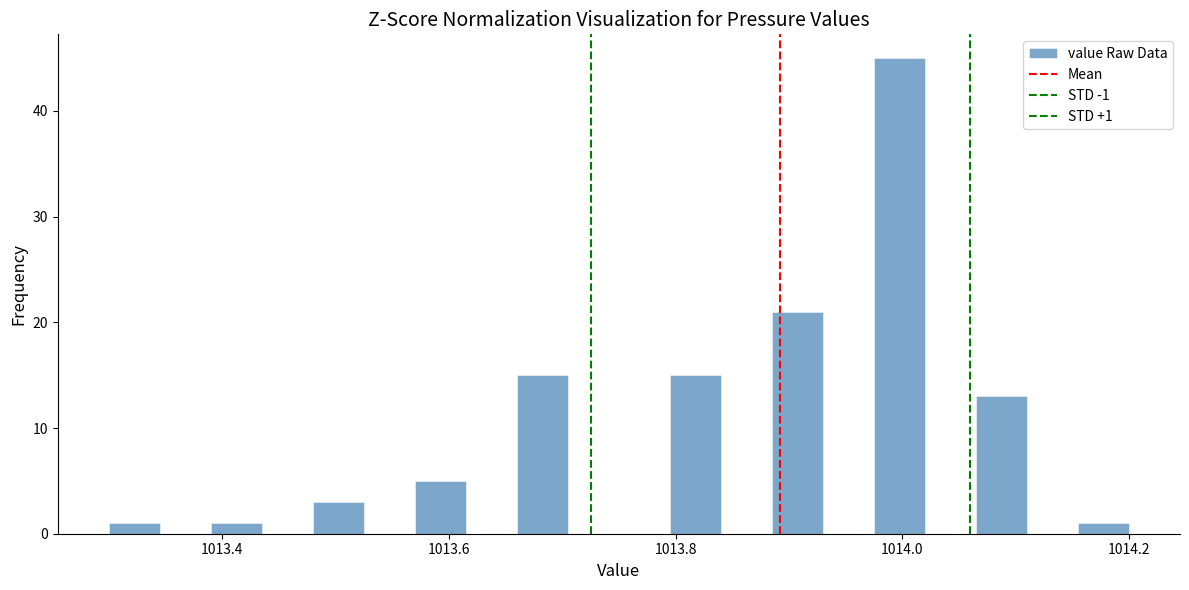

Read against the x-axis, roughly where is the centre of the tallest bar?

1014.00